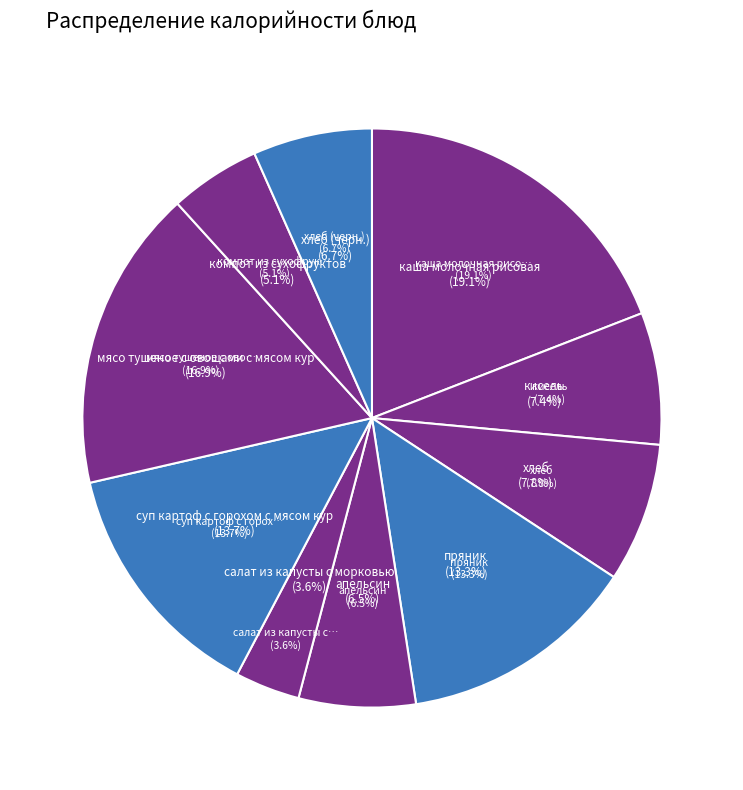

To the nearest percent, what is the difference between the хлеб and апельсин slice percentages?

1%